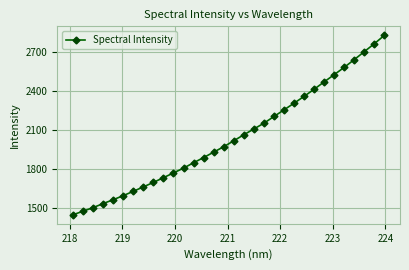

Reading left to right, transcribe all the data shown in this chart.

1448.2	1475.9	1503.3	1534.7	1564.1	1595.9	1629.0	1663.2	1697.7	1734.4	1770.8	1808.1	1849.4	1889.4	1931.4	1973.0	2018.7	2065.4	2109.7	2154.2	2206.0	2257.1	2308.4	2361.3	2416.0	2472.9	2528.6	2585.1	2644.7	2705.9	2767.4	2831.7